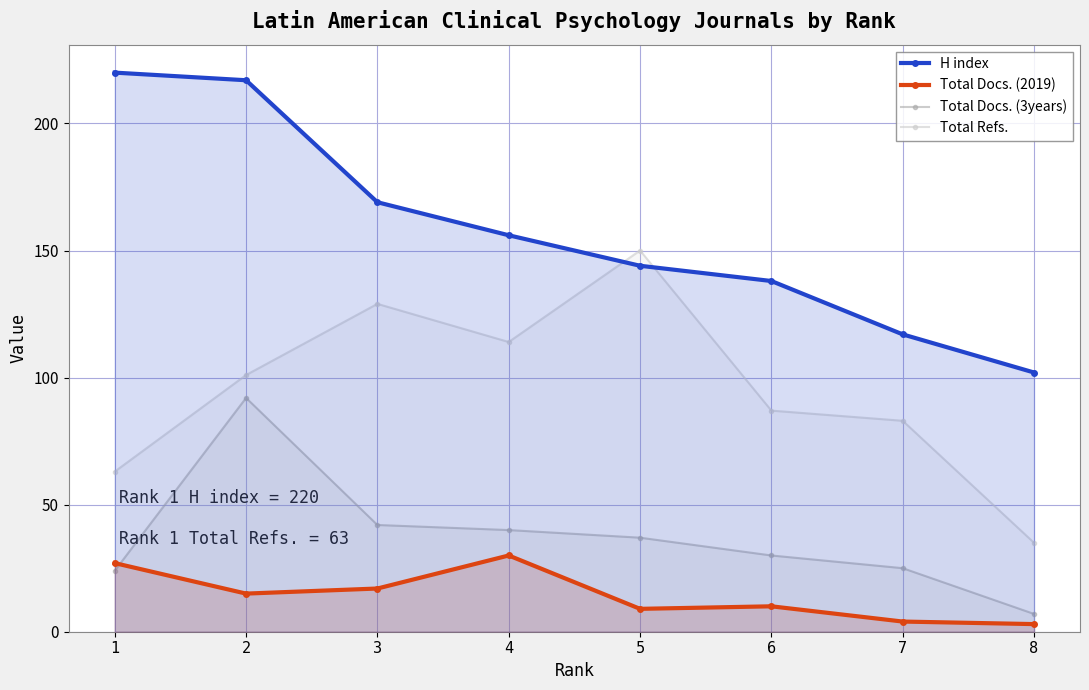

At which category does Total Refs. reach its first local valley?

4